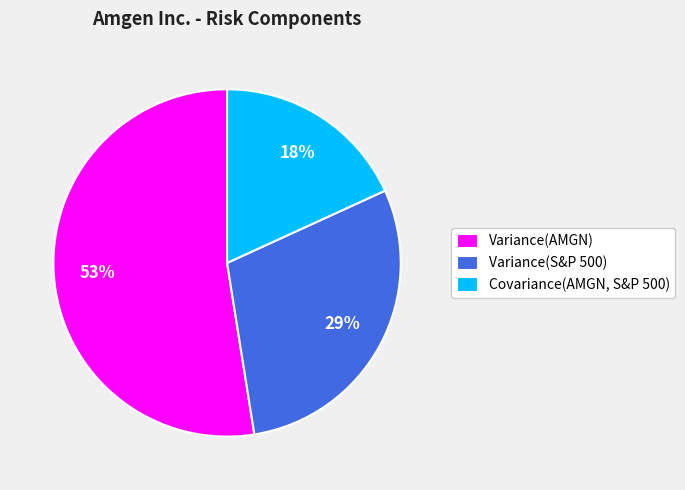

How many segments does this pie chart have?

3